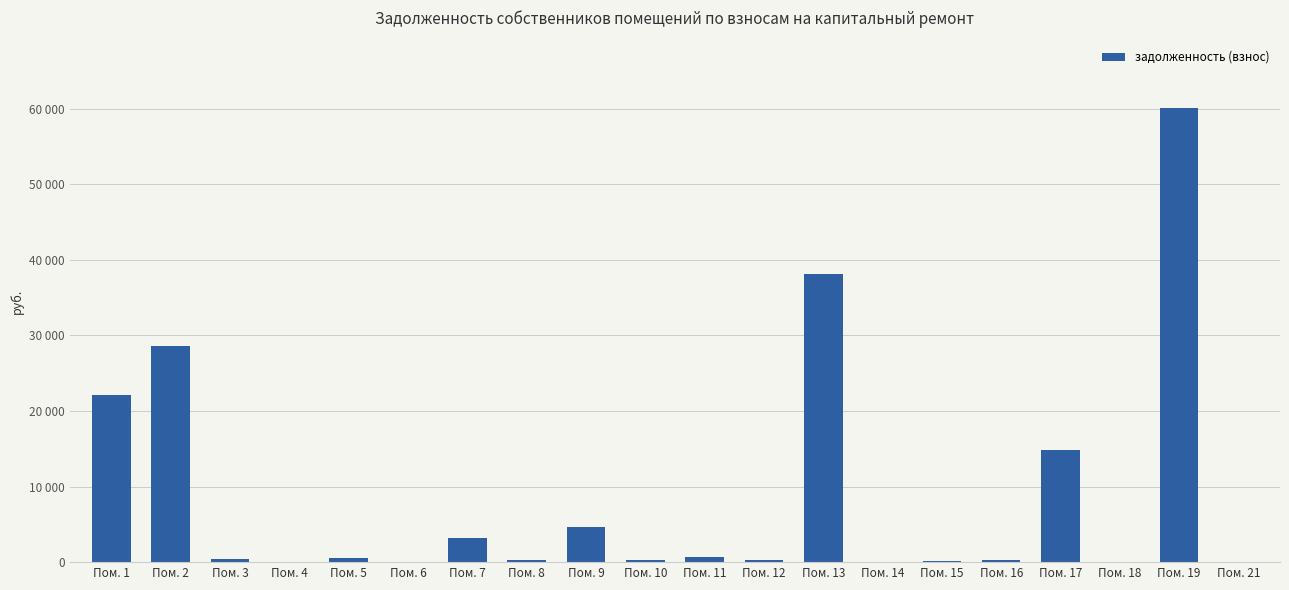

At which label does the data first exceed 456?

Пом. 1